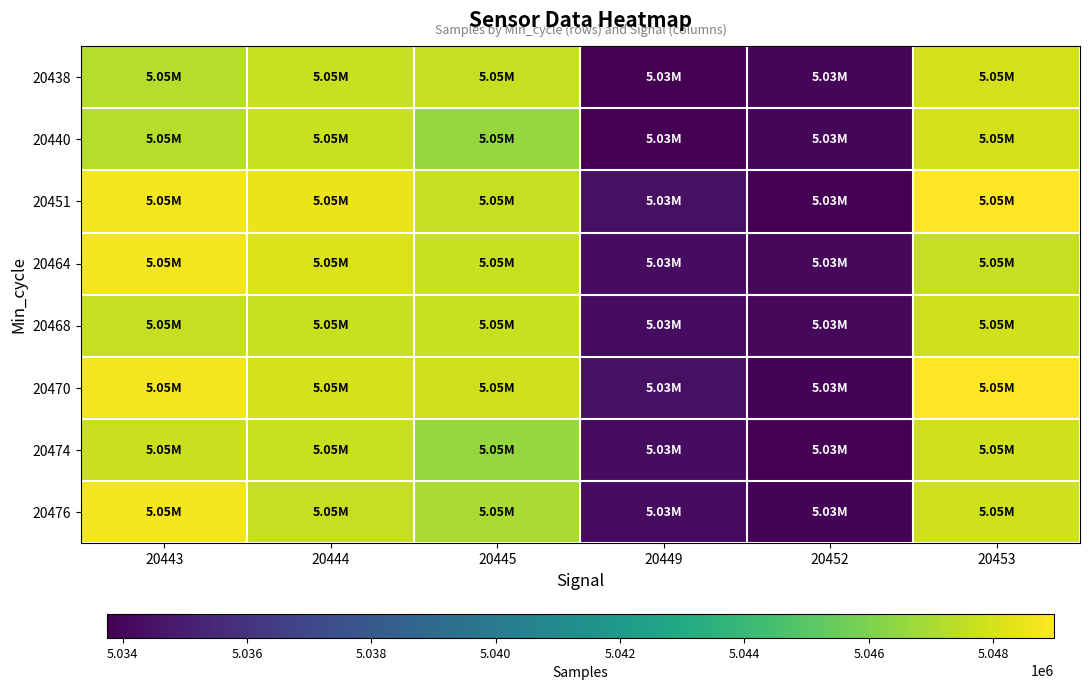

Between 20453 and 20444, which is larger?

20453